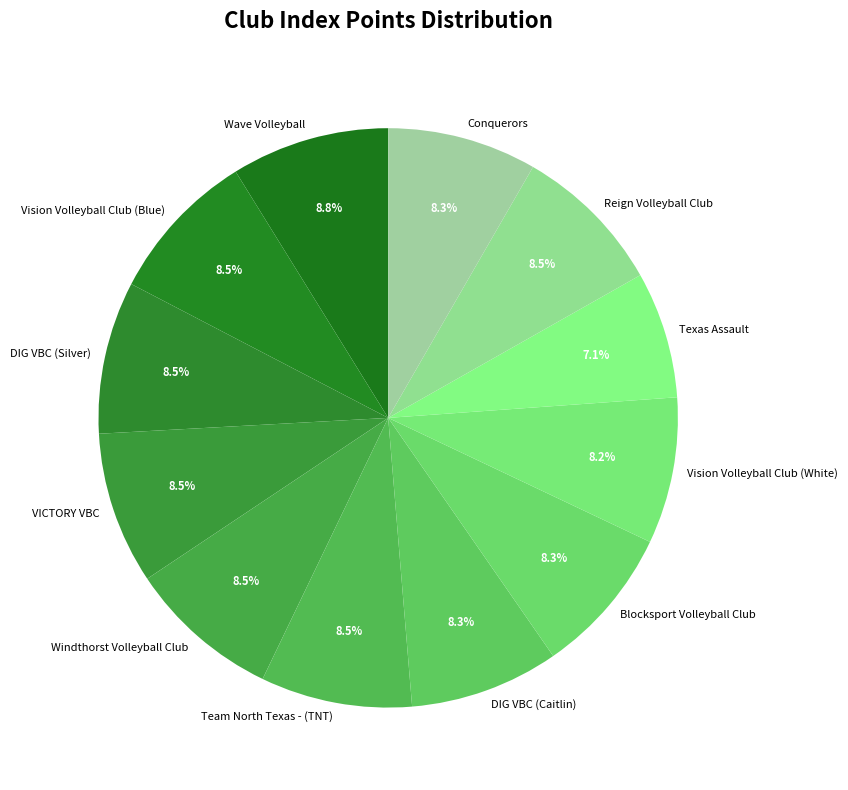

Count the number of slices in the pie.

12